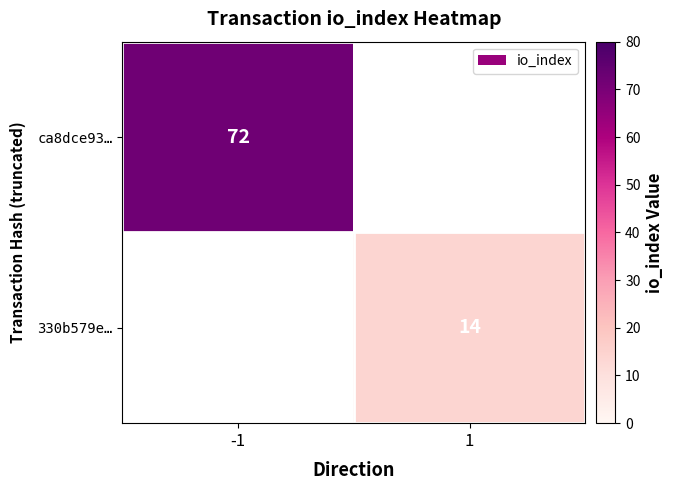

The ca8dce93… series shows 20 at -1. True or false?

False